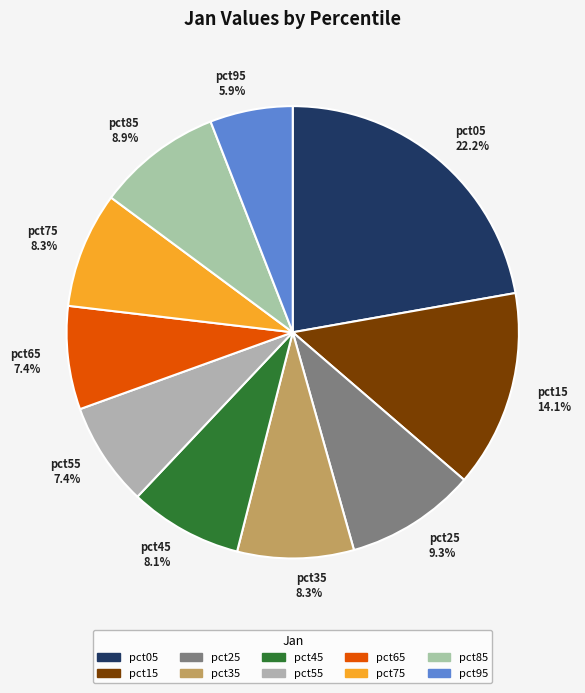

How many slices are in this pie chart?

10